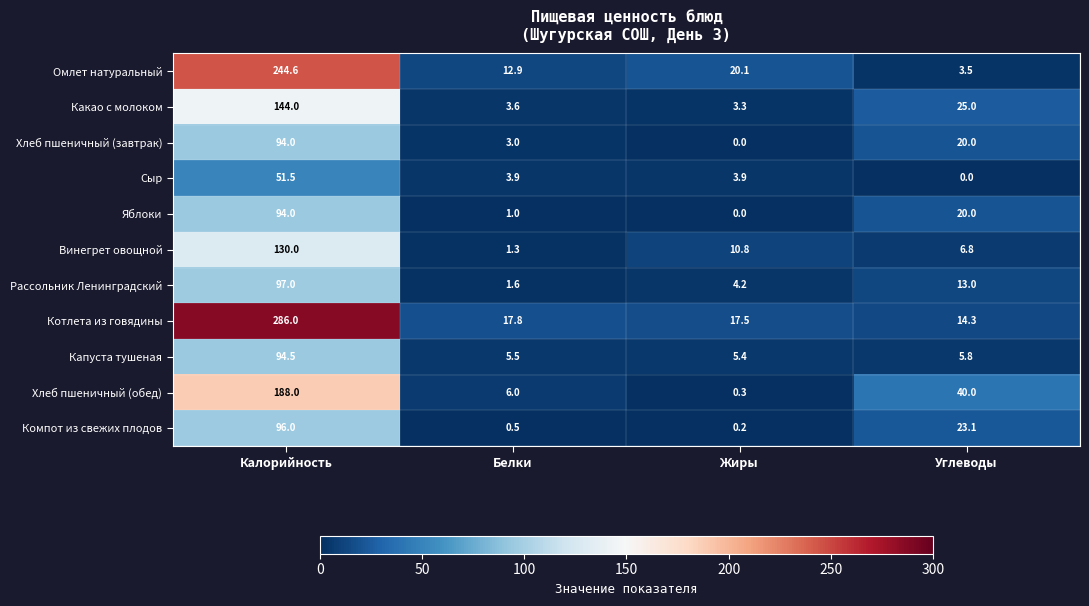

What is the maximum value shown in the chart?

286.0